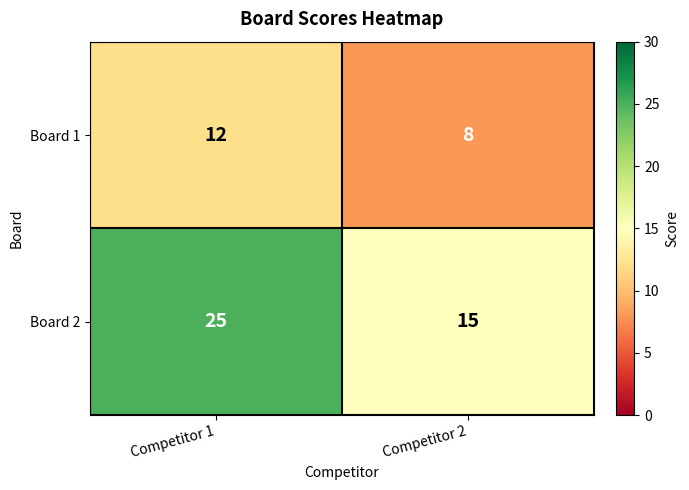

Which series has the widest spread of values?

Board 2